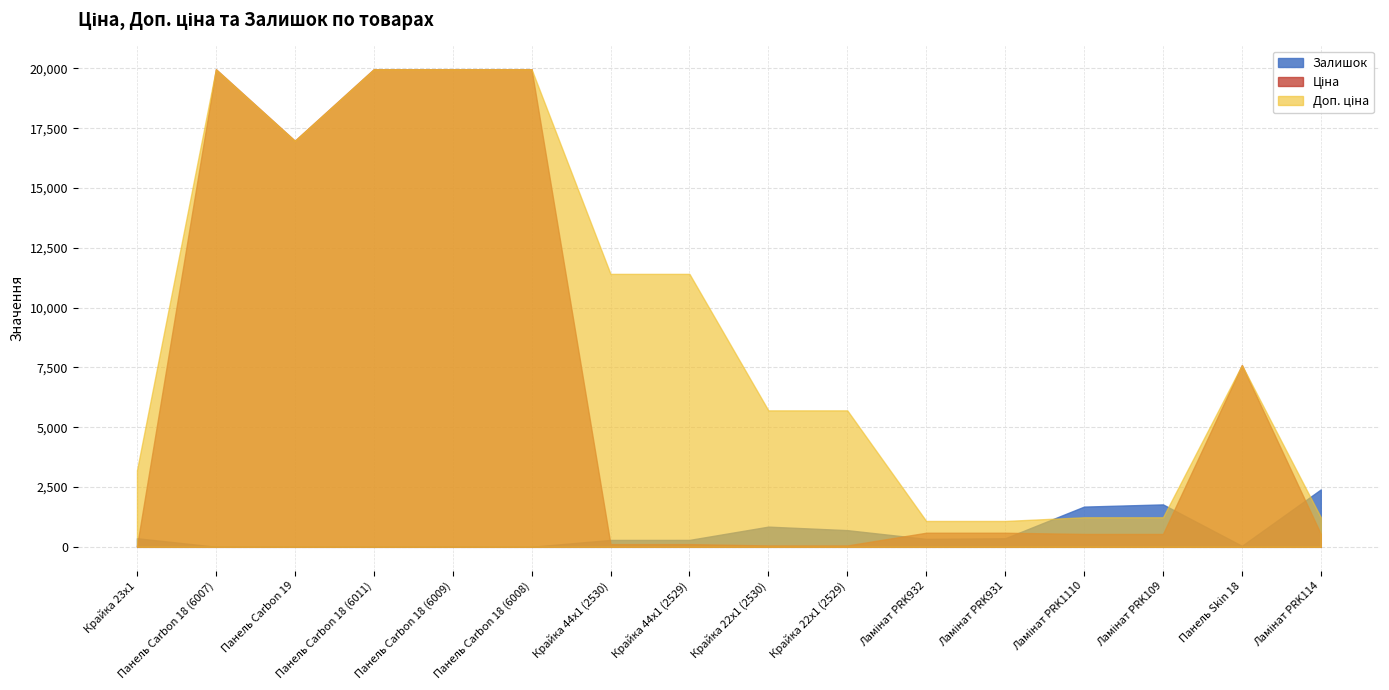

What is the difference between the maximum and second lowest values in the Доп. ціна series?

18882.5